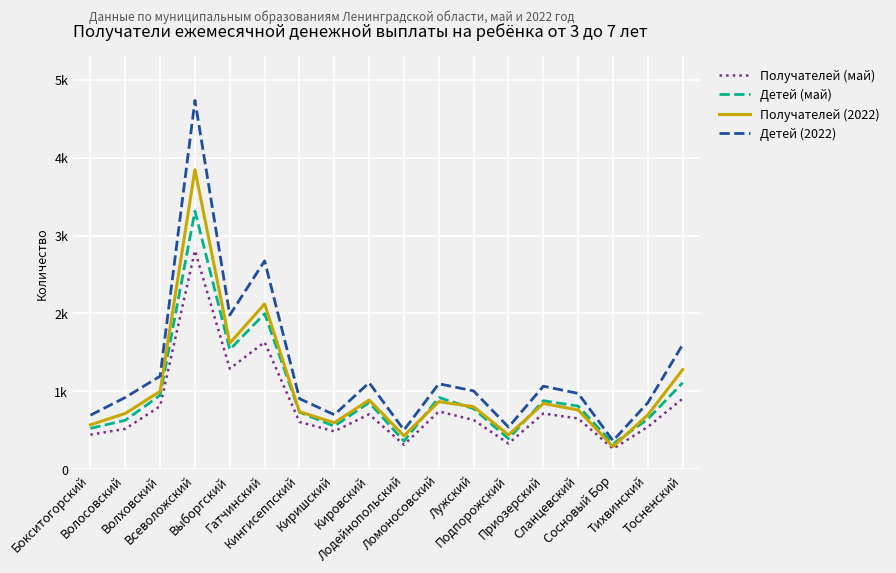

What is the difference between the Детей (2022) values at Всеволожский and Сланцевский?

3758